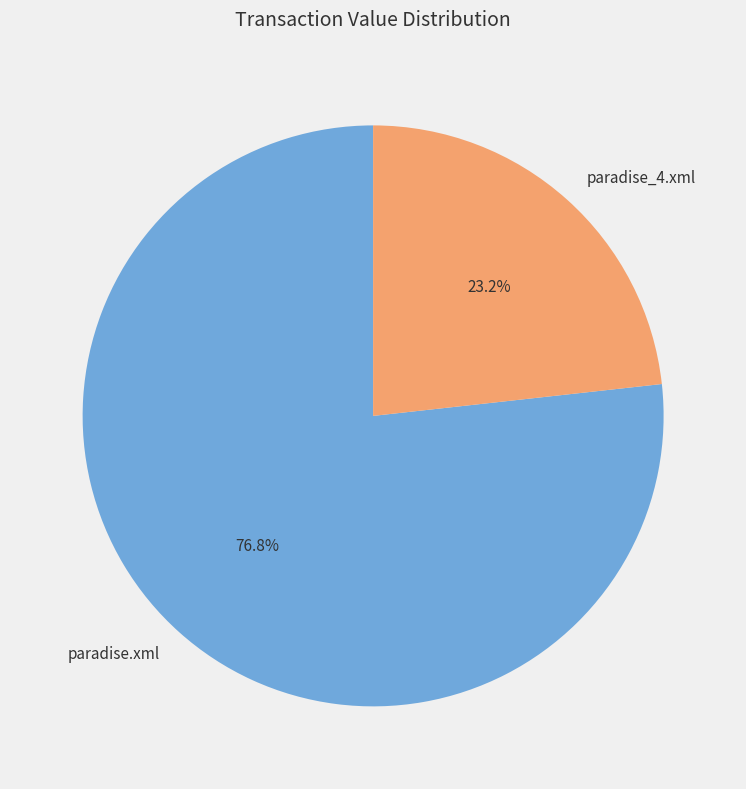

Rank the categories by value from lowest to highest.

paradise_4.xml, paradise.xml